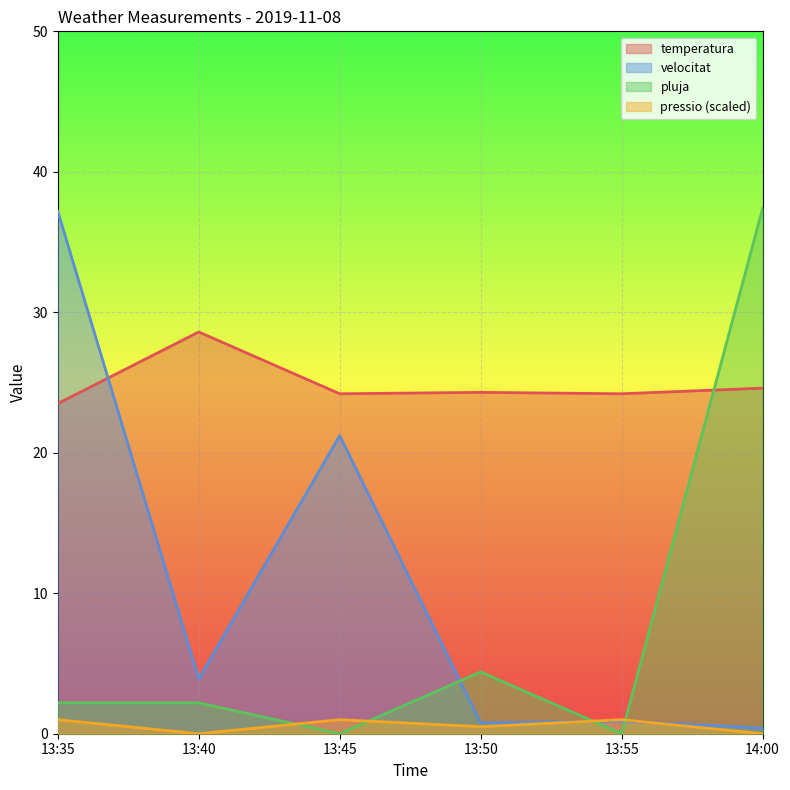

How many lines are shown in the chart?

4